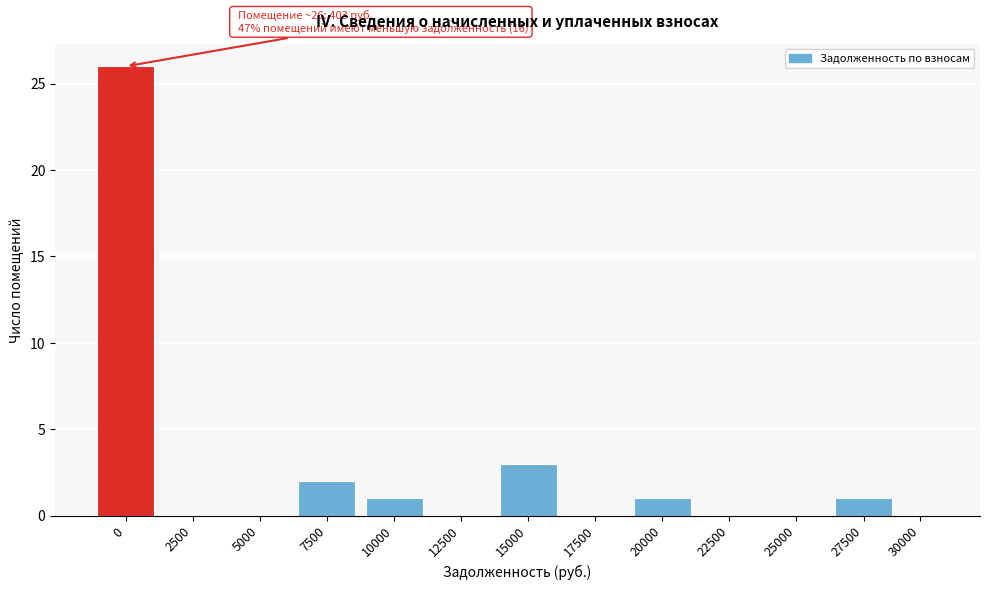

Reading left to right, what are all the values shown in this chart?

0=26	2500=0	5000=0	7500=2	10000=1	12500=0	15000=3	17500=0	20000=1	22500=0	25000=0	27500=1	30000=0